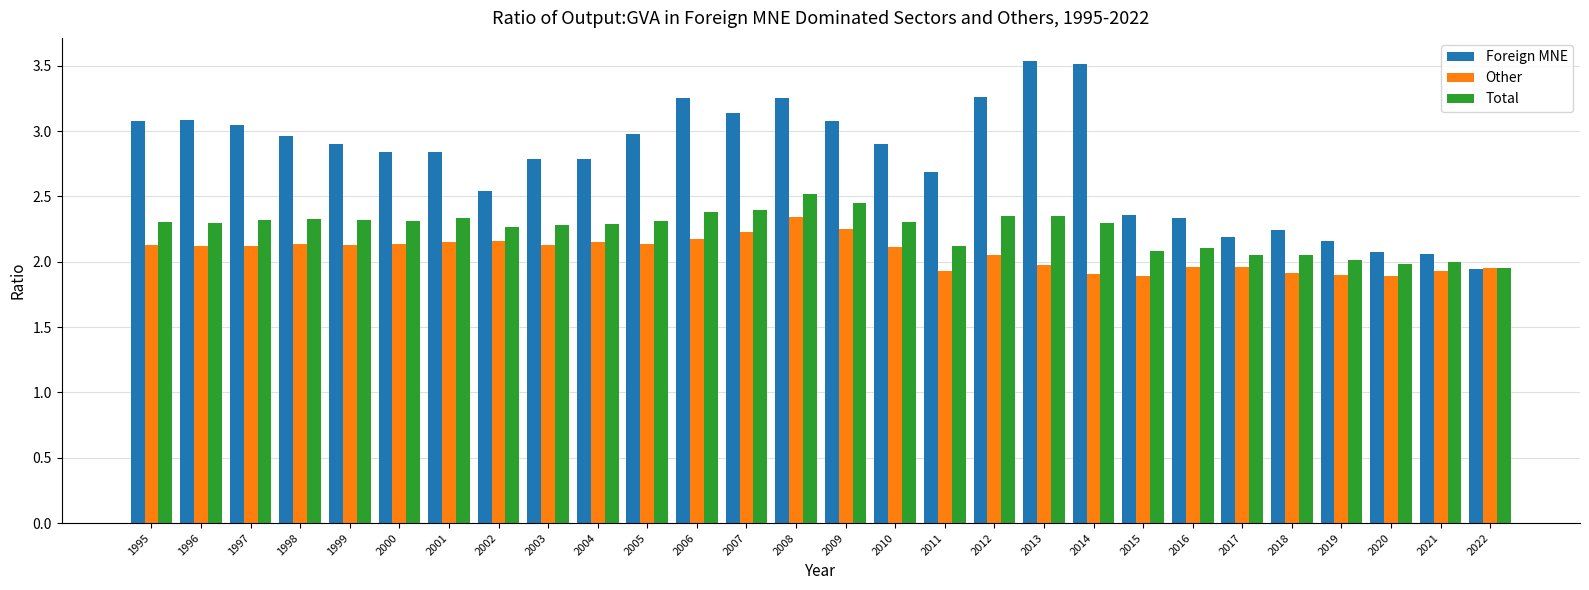

What is the difference between the maximum and minimum values in the Other series?

0.5